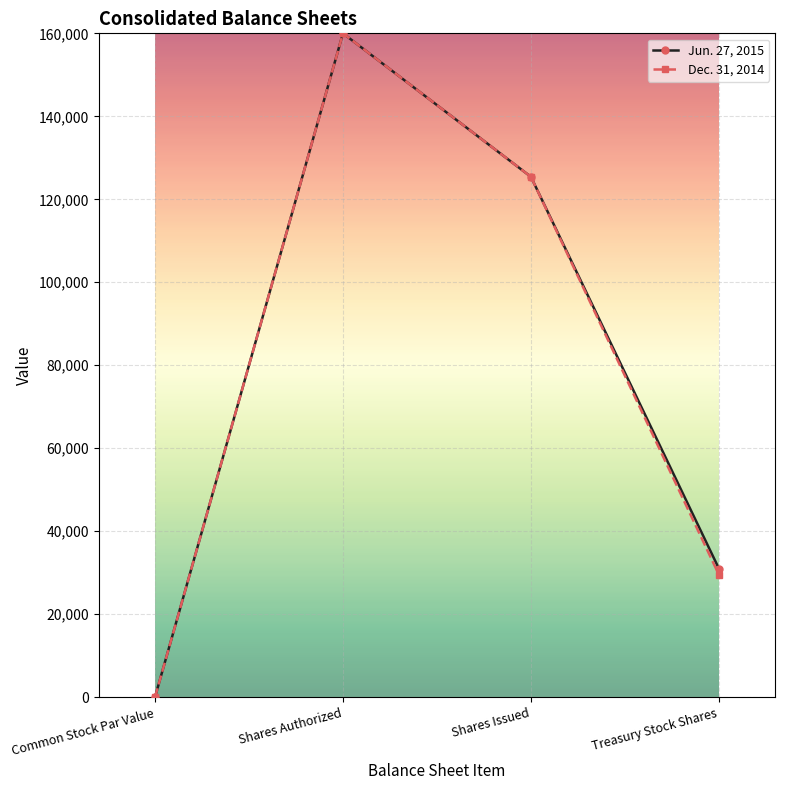

True or false: Dec. 31, 2014 has more than 1 interior local peaks.

False